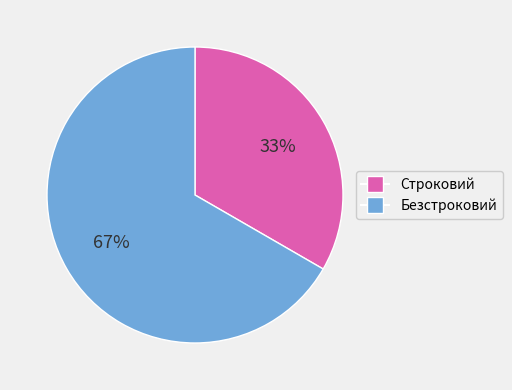

Does Строковий account for over 50% of the chart?

No